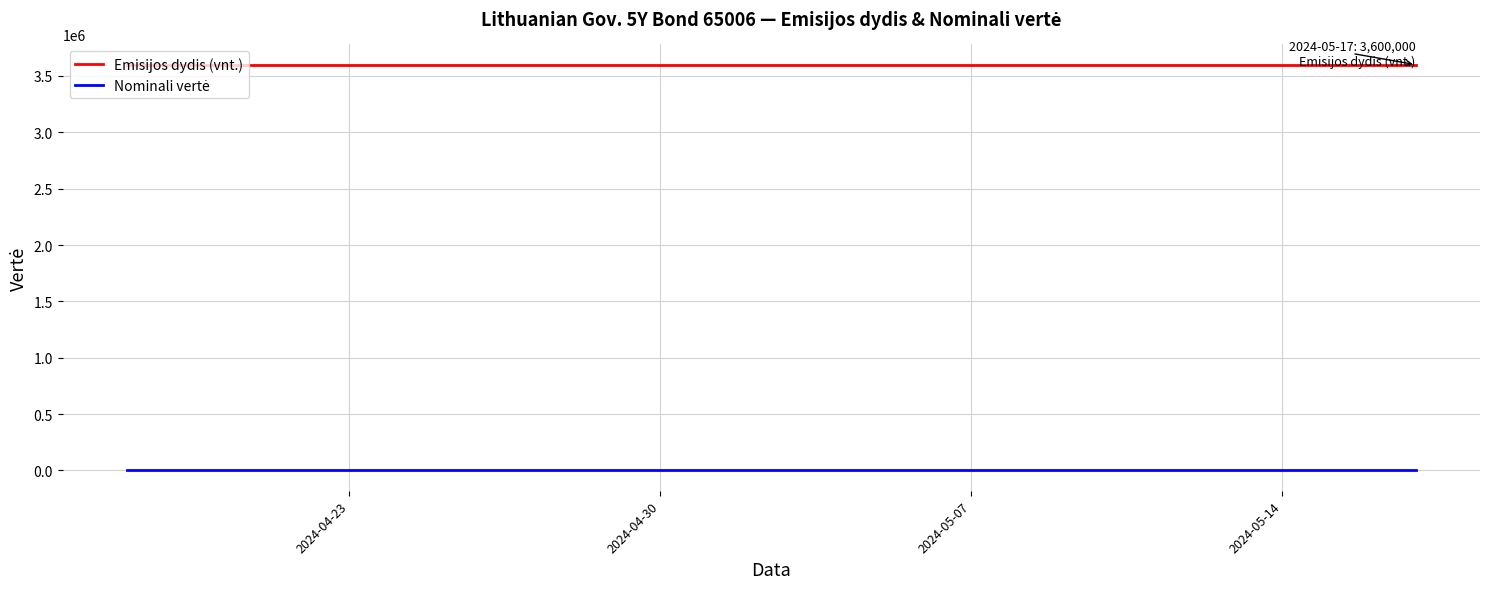

Which series has the largest total across all categories?

Emisijos dydis (vnt.)